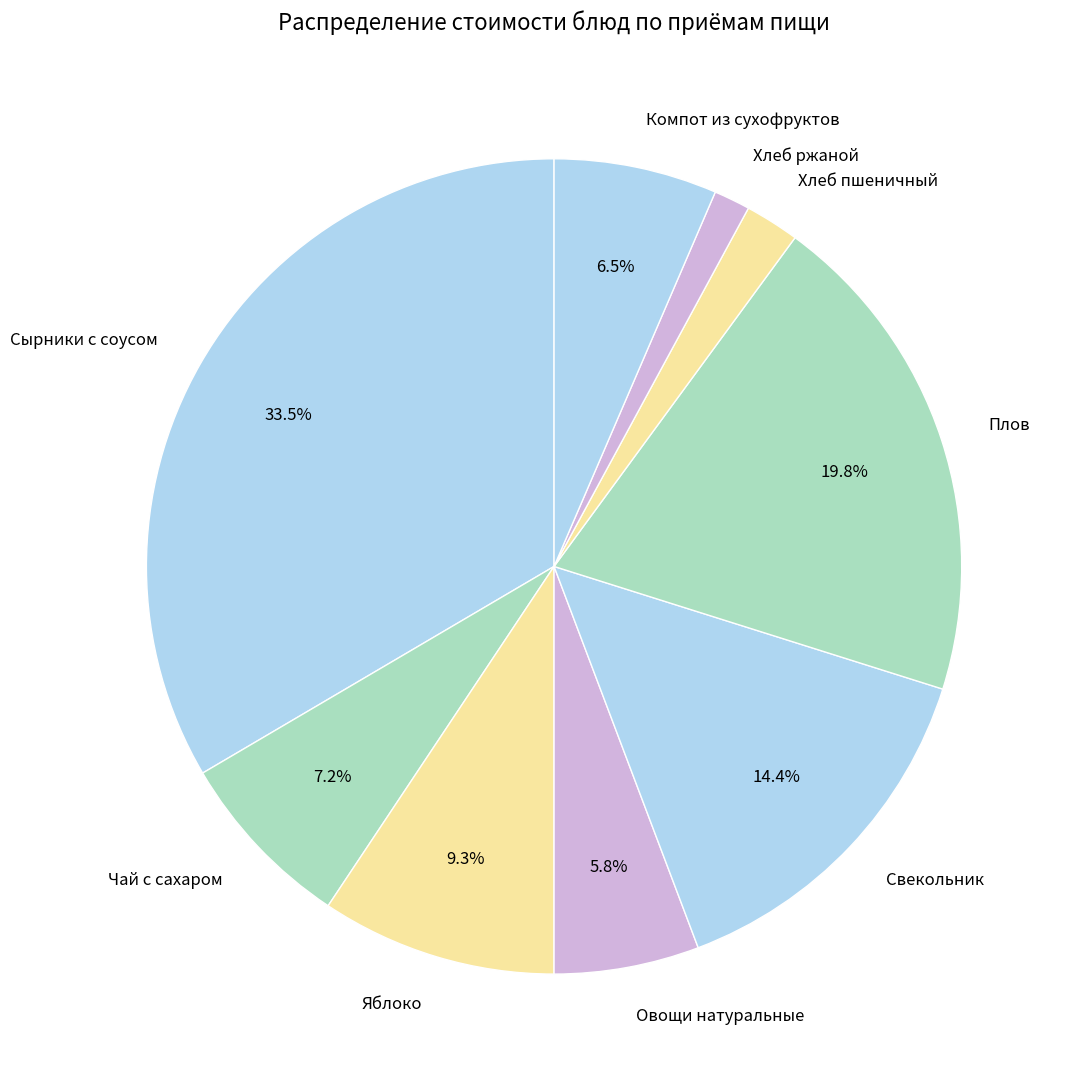

Is there a majority slice in this chart?

No